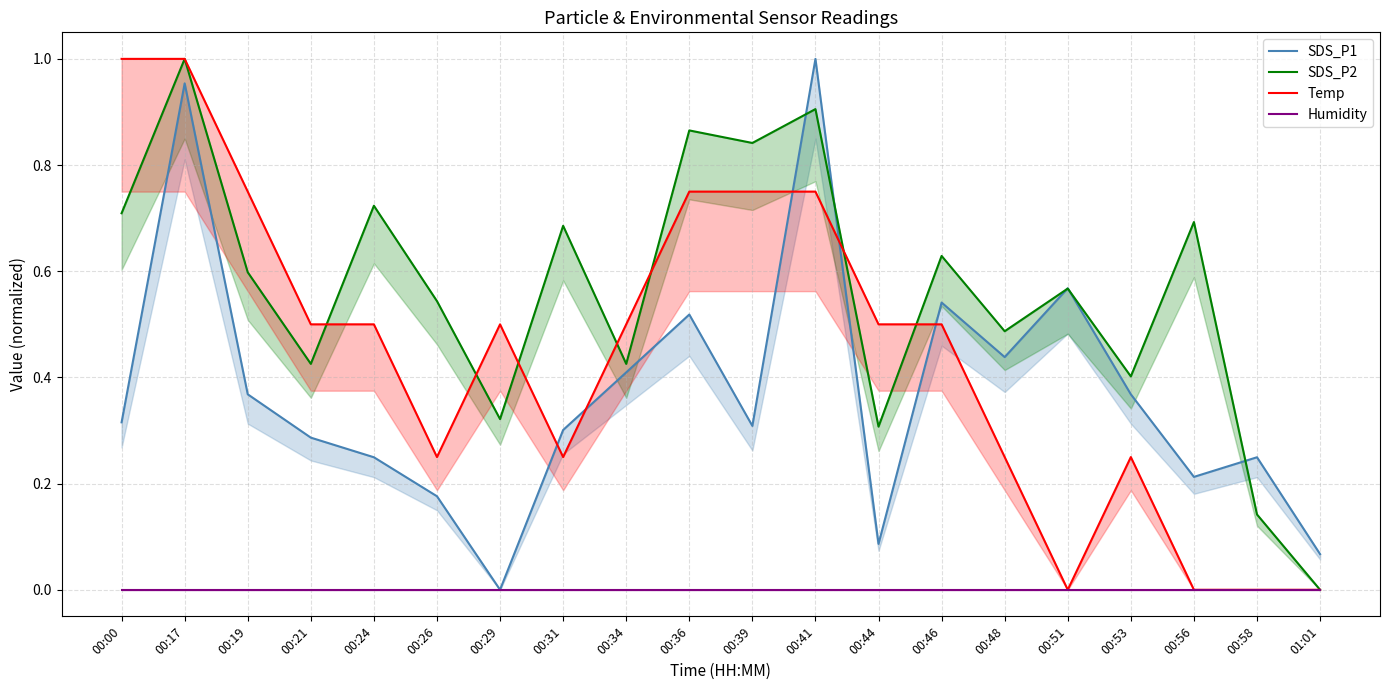

What is the average value of the SDS_P2 series?

0.6